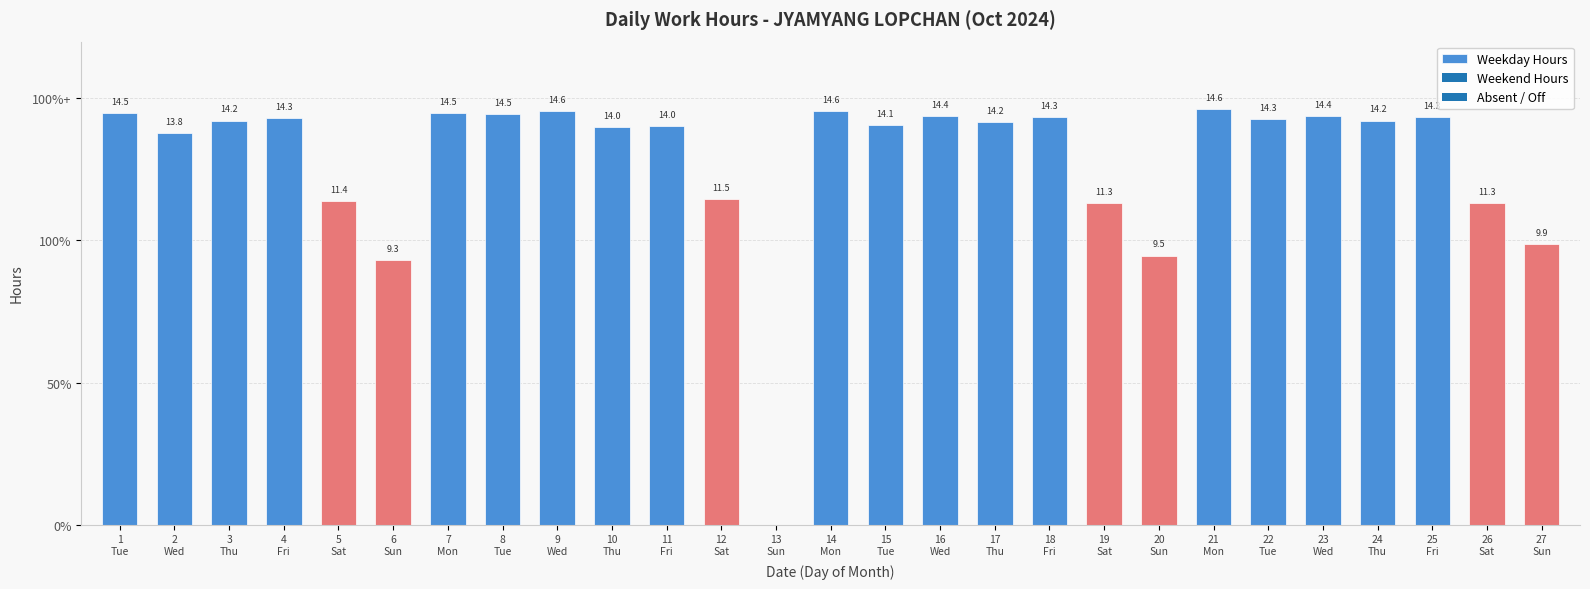

Reading left to right, list all the values displayed in this chart.

1
Tue=14.5	2
Wed=13.8	3
Thu=14.2	4
Fri=14.3	5
Sat=11.4	6
Sun=9.3	7
Mon=14.5	8
Tue=14.5	9
Wed=14.6	10
Thu=14.0	11
Fri=14.0	12
Sat=11.5	13
Sun=0.0	14
Mon=14.6	15
Tue=14.1	16
Wed=14.4	17
Thu=14.2	18
Fri=14.3	19
Sat=11.3	20
Sun=9.5	21
Mon=14.6	22
Tue=14.3	23
Wed=14.4	24
Thu=14.2	25
Fri=14.3	26
Sat=11.3	27
Sun=9.9